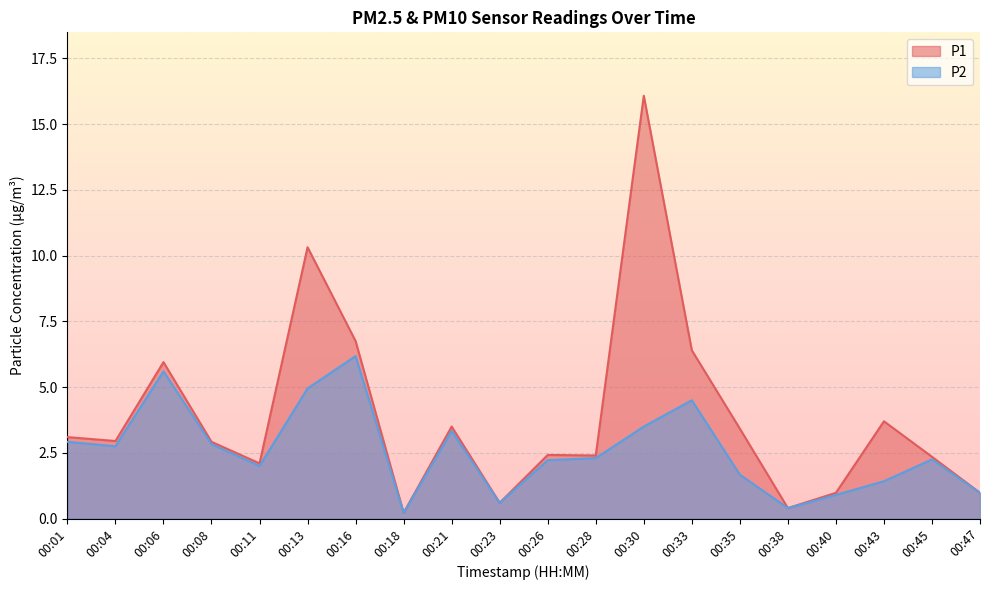

Which series has the widest spread of values?

P1